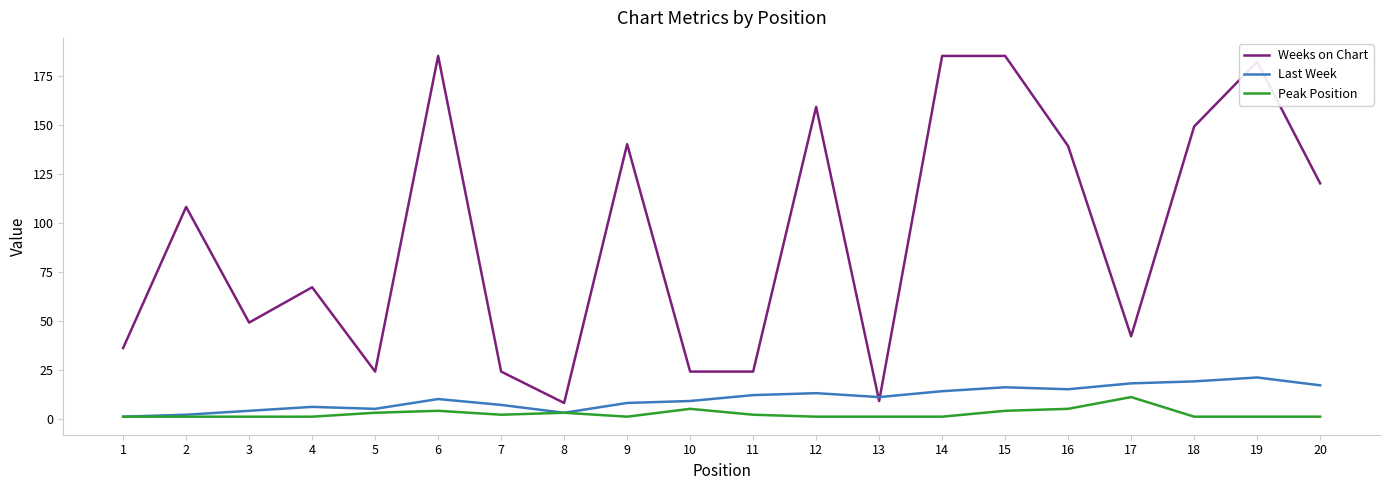

True or false: Weeks on Chart has a value of 185 at 14.

True